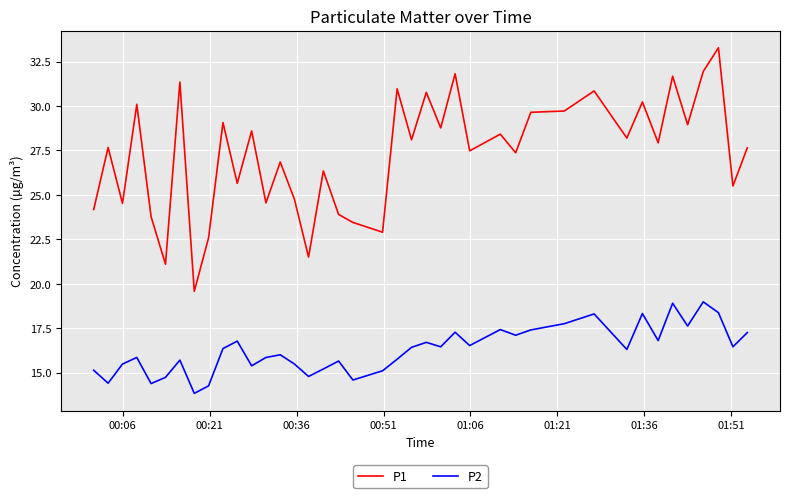

Which series has the largest total across all categories?

P1